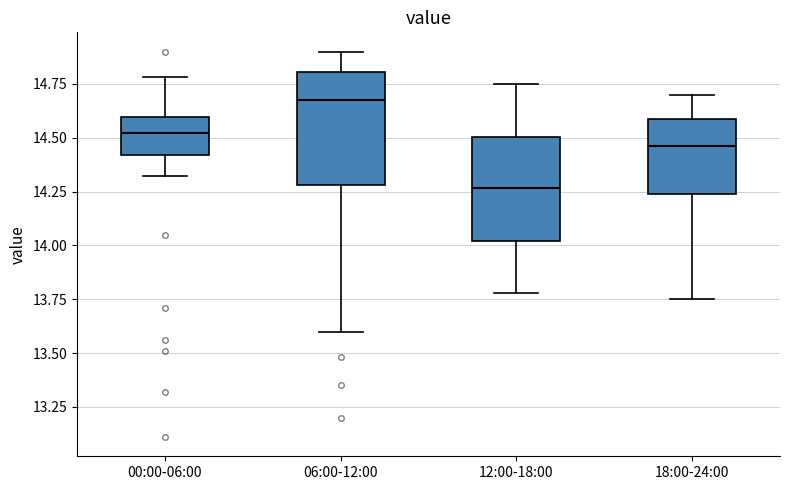

Which box's median line is the lowest?

12:00-18:00